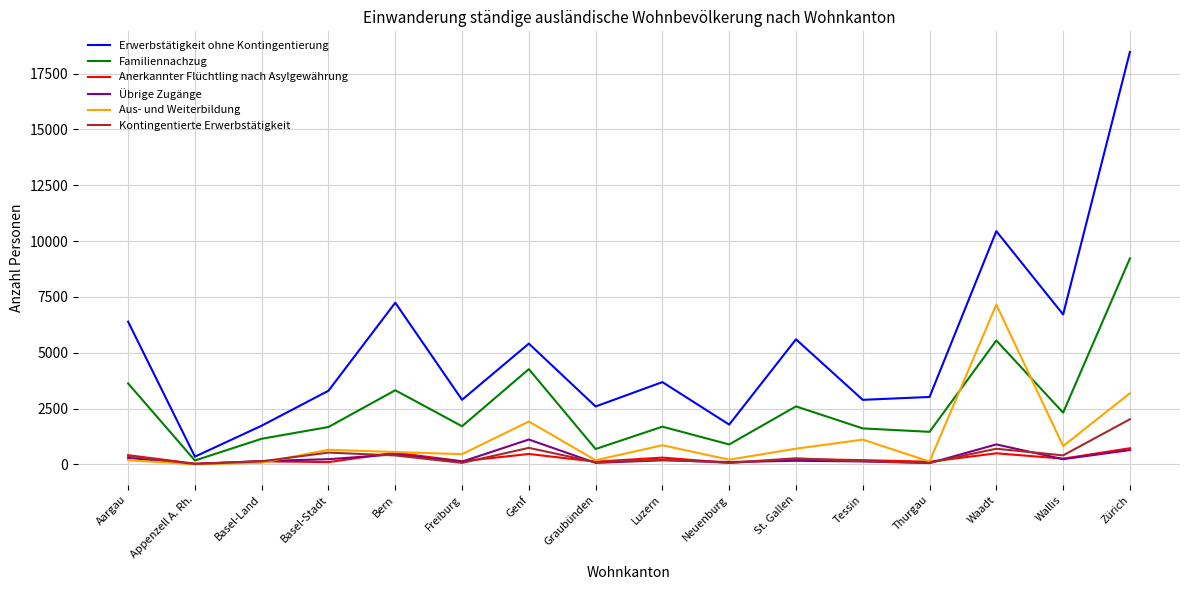

Which series has the widest spread of values?

Erwerbstätigkeit ohne Kontingentierung